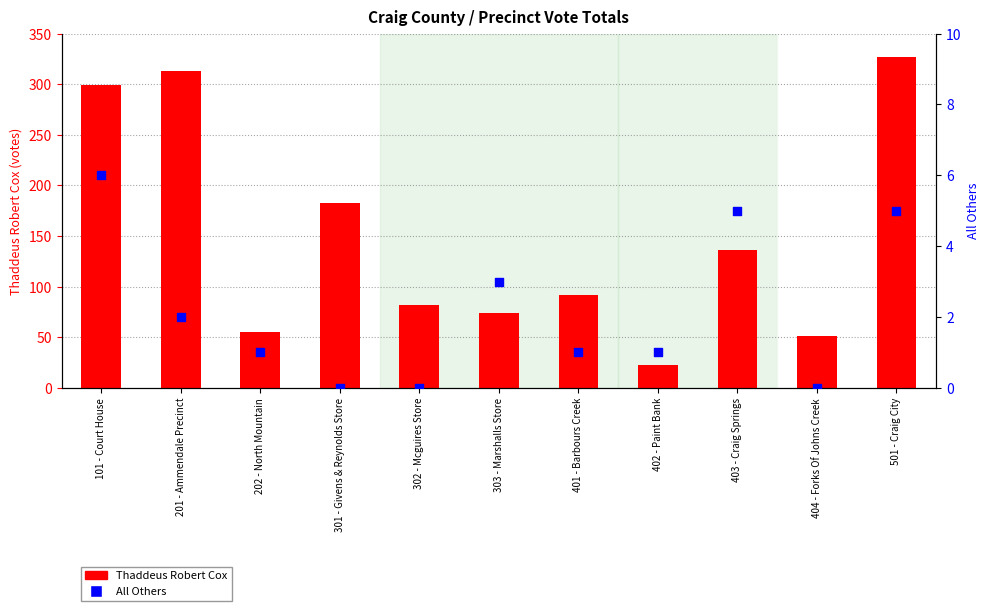

Which series has the largest total across all categories?

Thaddeus Robert Cox